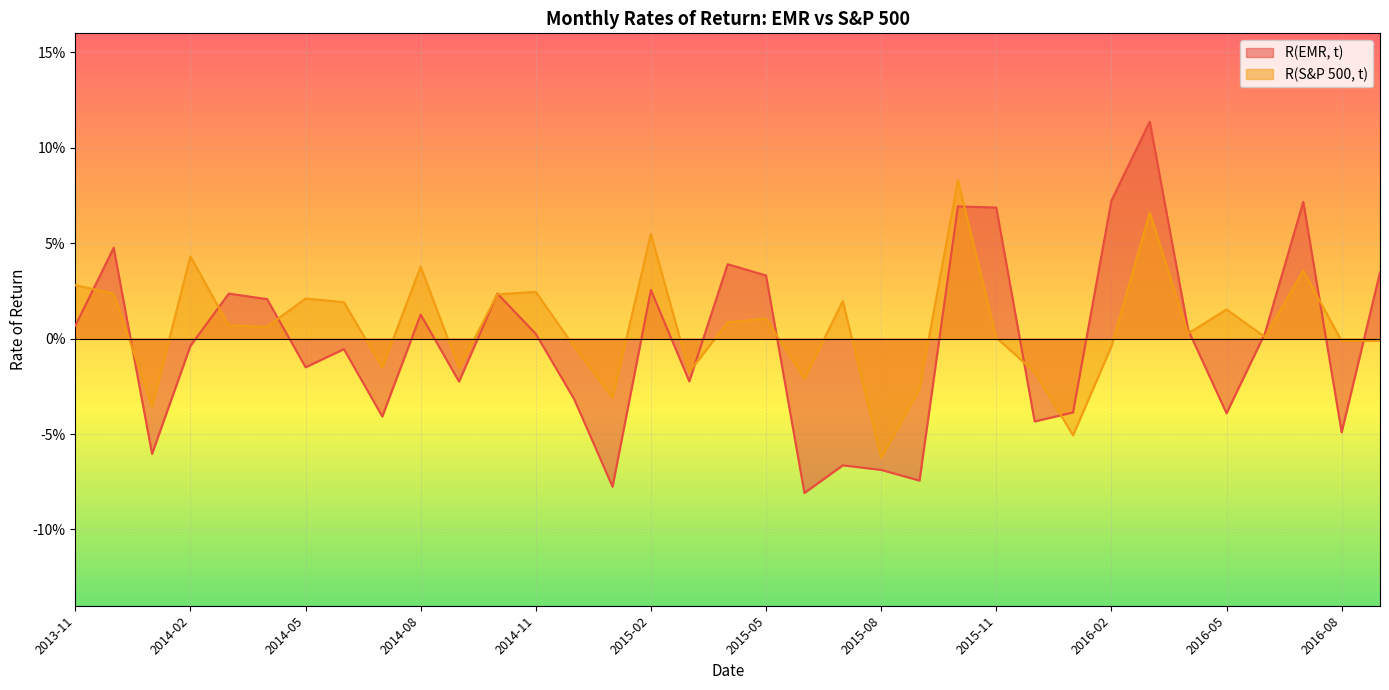

What are all the series names shown in the legend?

R(EMR, t), R(S&P 500, t)